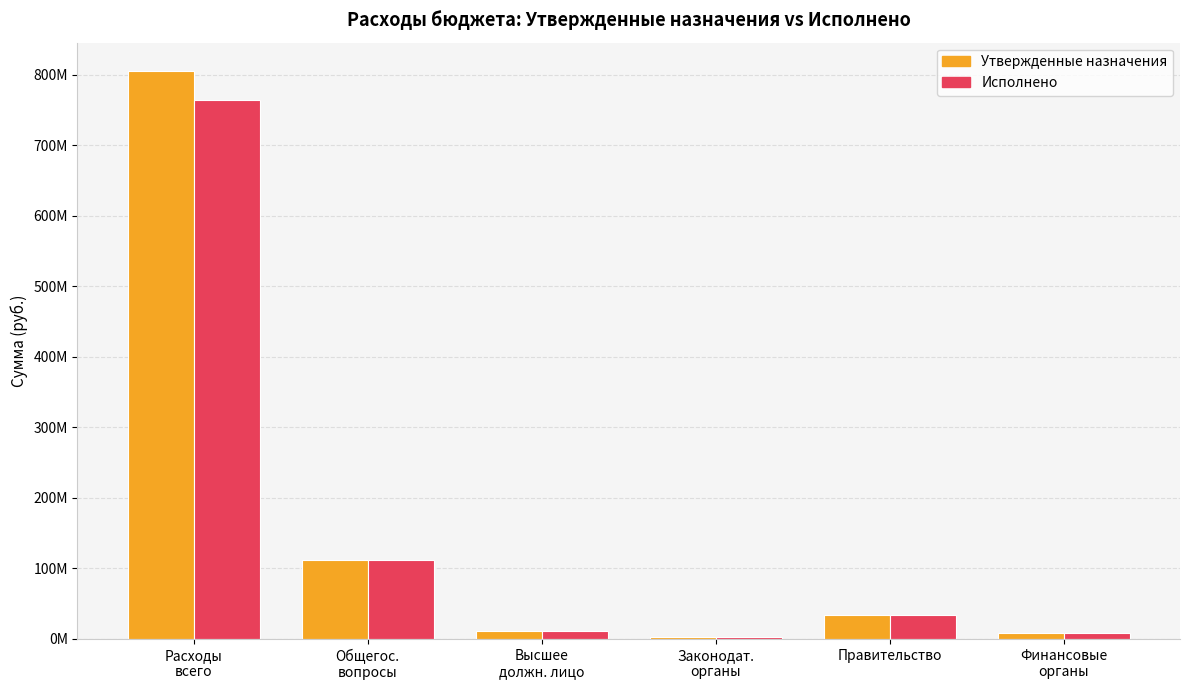

Which series has the widest spread of values?

Утвержденные назначения